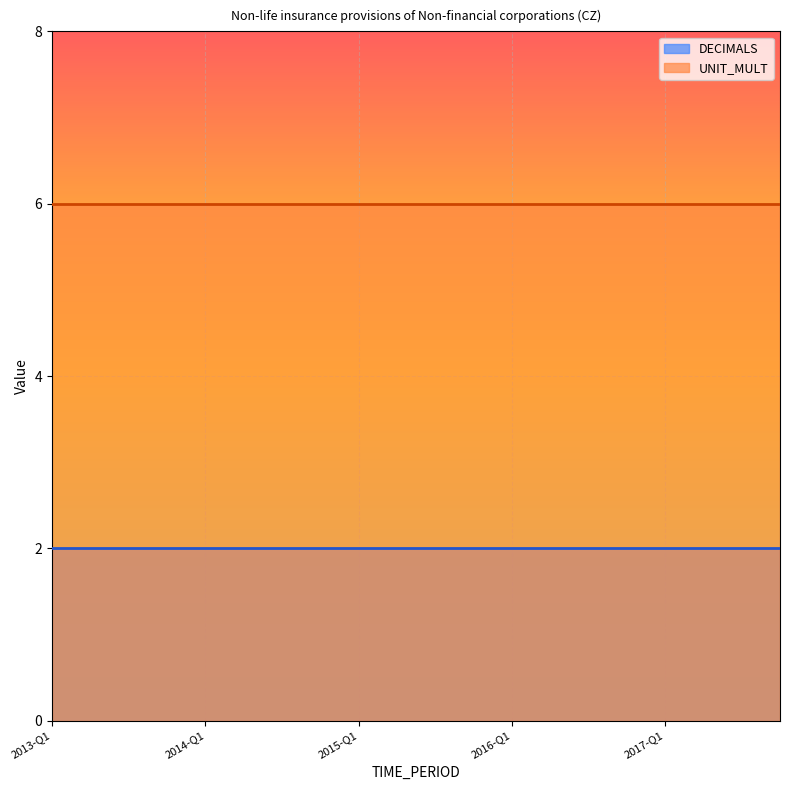

What position from the left is 2017-Q1?

17